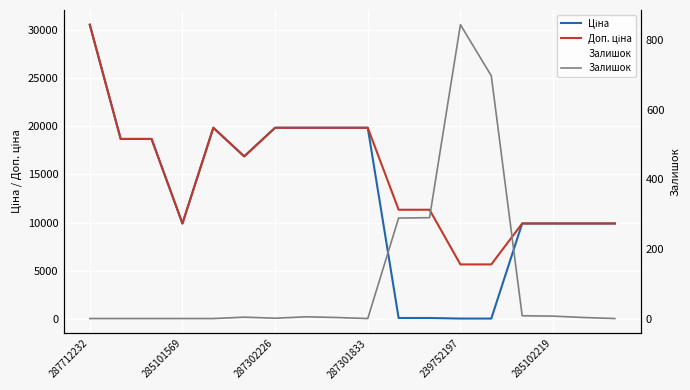

True or false: Залишок has a value of 450.4 at 13.

False